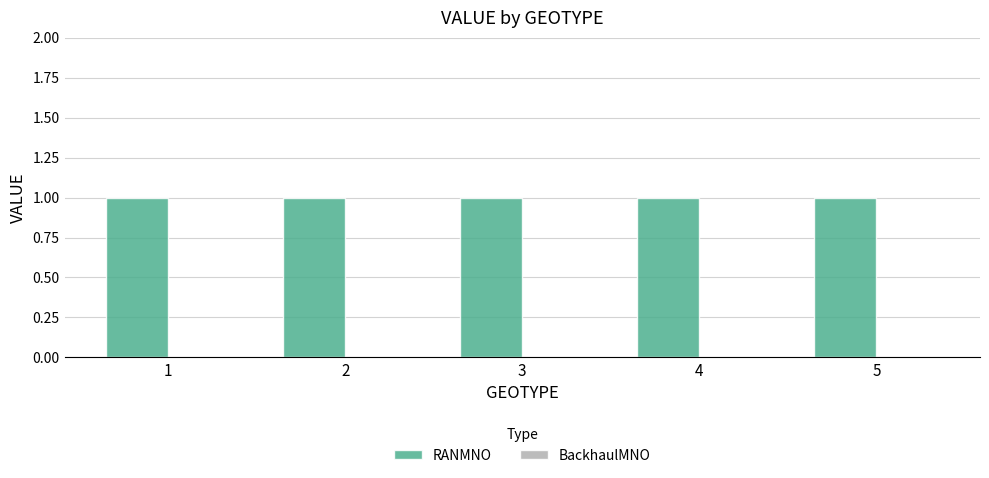

What is the total value across all series at 2?

1